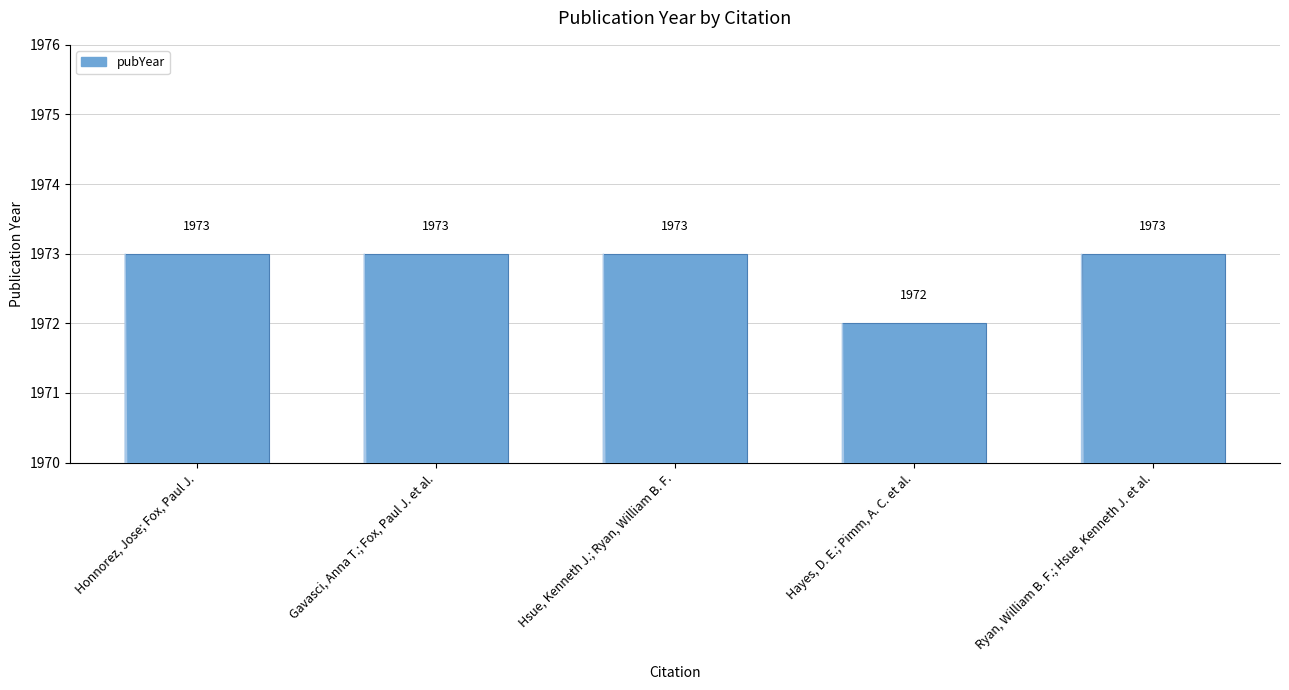

What is the sum of the values at Honnorez, Jose; Fox, Paul J. and Gavasci, Anna T.; Fox, Paul J. et al.?

3946